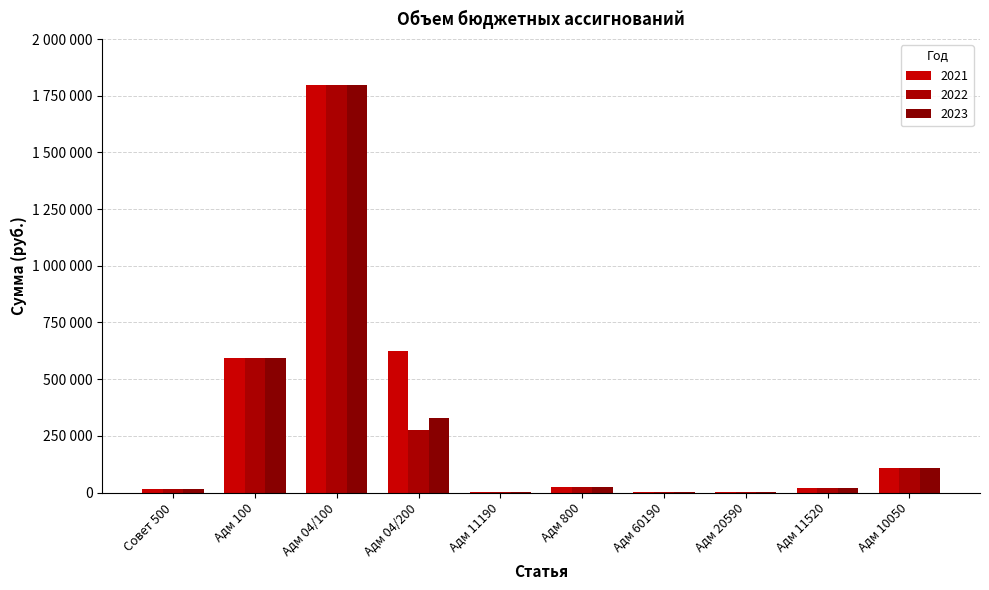

List the series in order of their overall mean, highest first.

2021, 2023, 2022